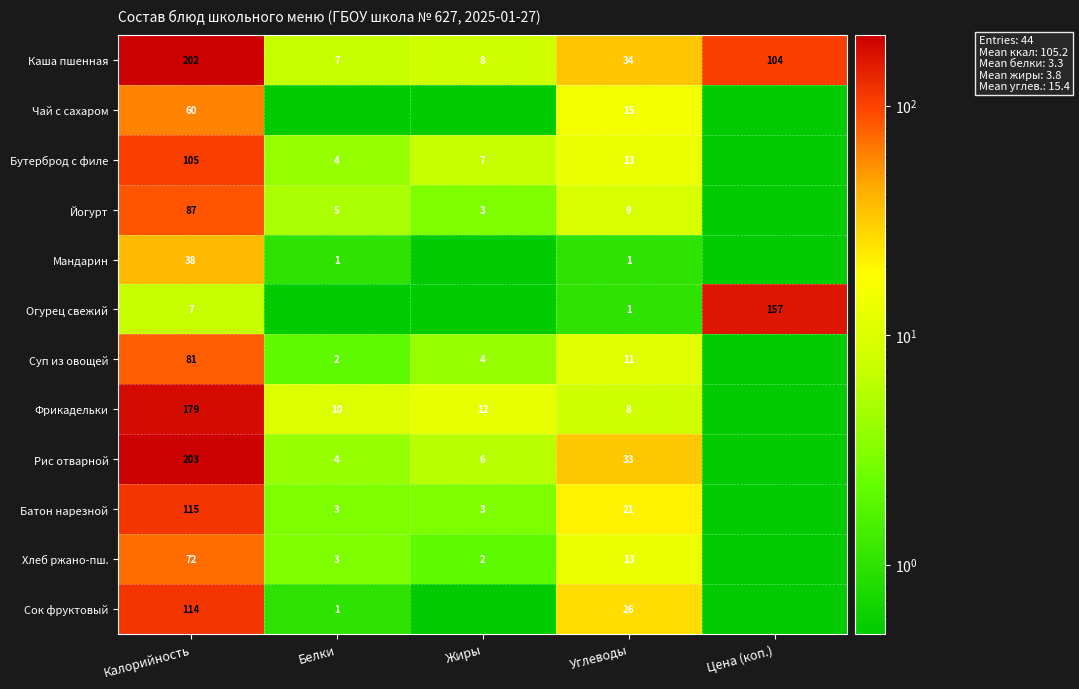

The Мандарин series shows 1.0 at Белки. True or false?

True